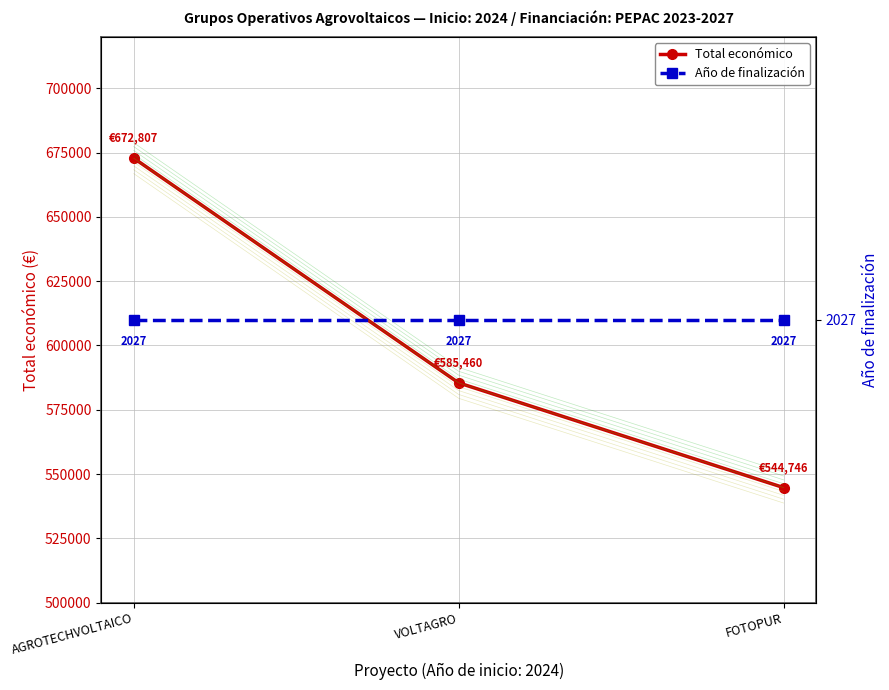

The Total económico series shows 544746 at FOTOPUR. True or false?

True